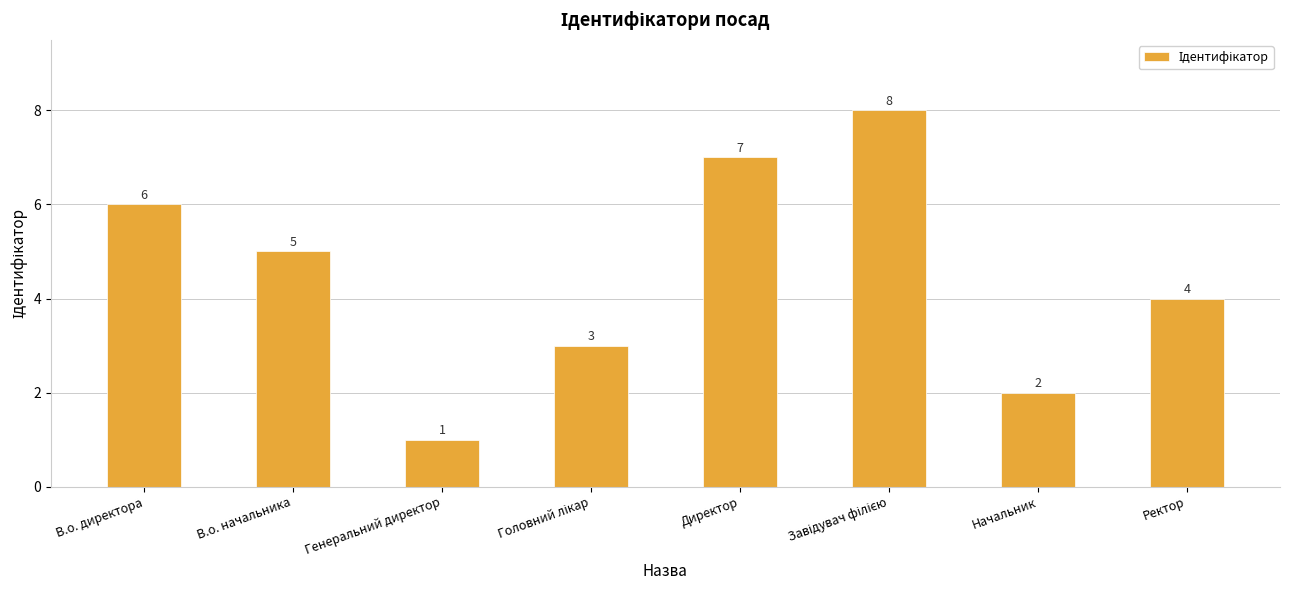

What is the change in value from В.о. директора to В.о. начальника?

-1